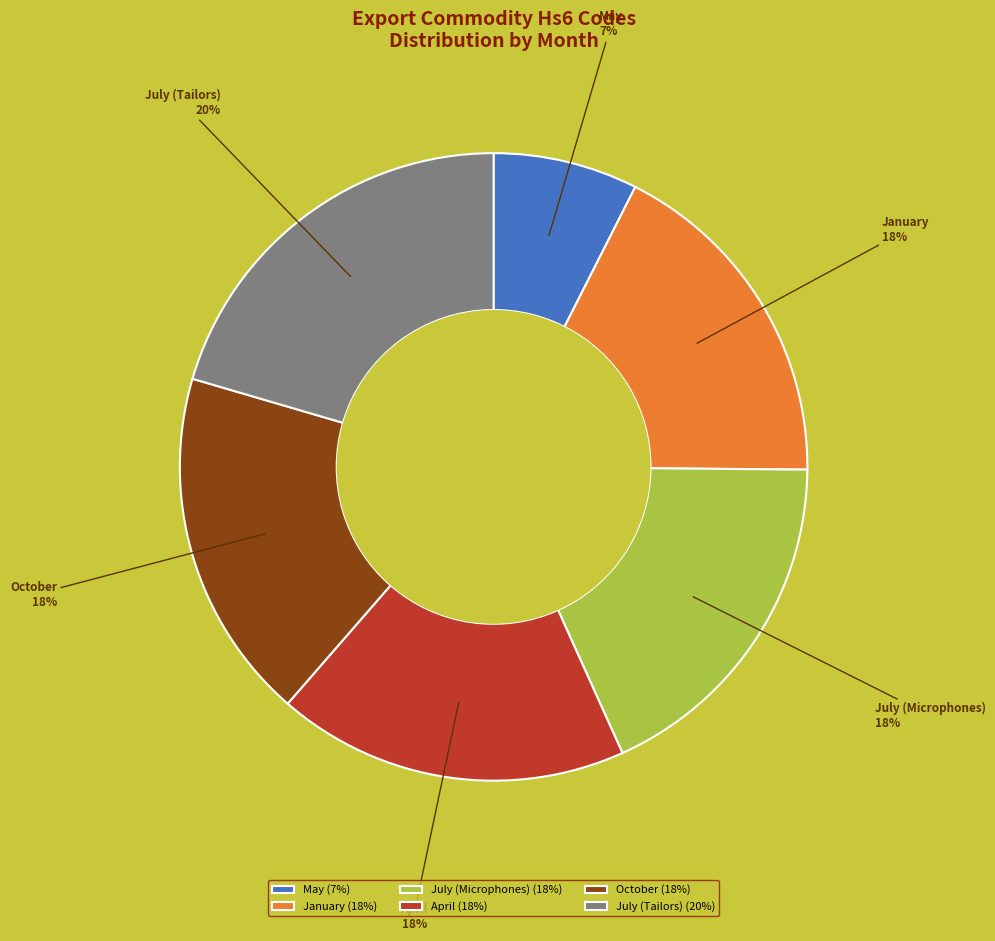

Between July (Tailors) and July (Microphones), which is larger?

July (Tailors)